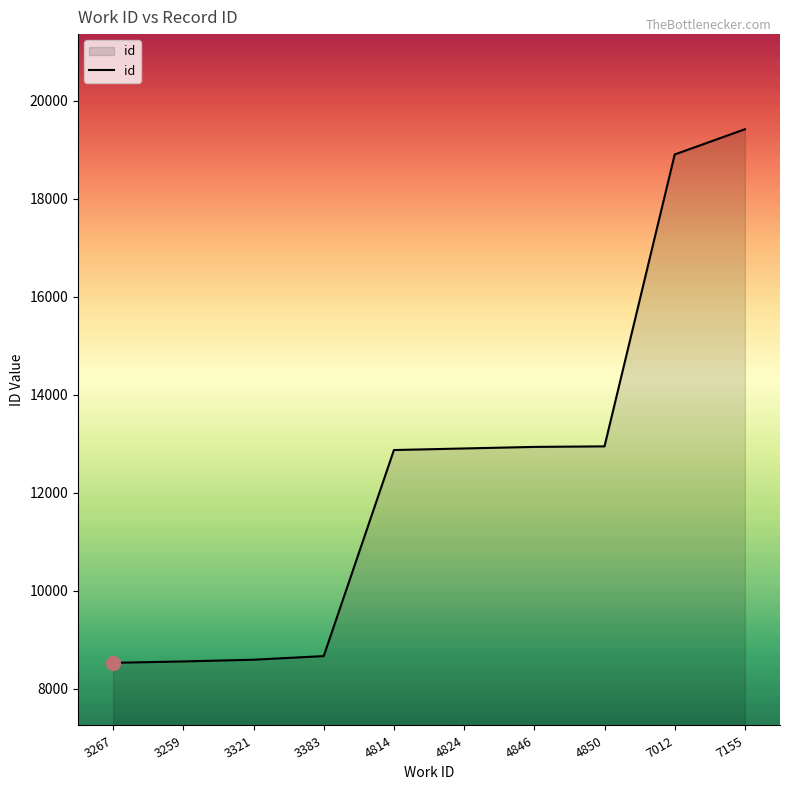

Approximately how many times larger is the value at 3267 compared to 7012?

0.5